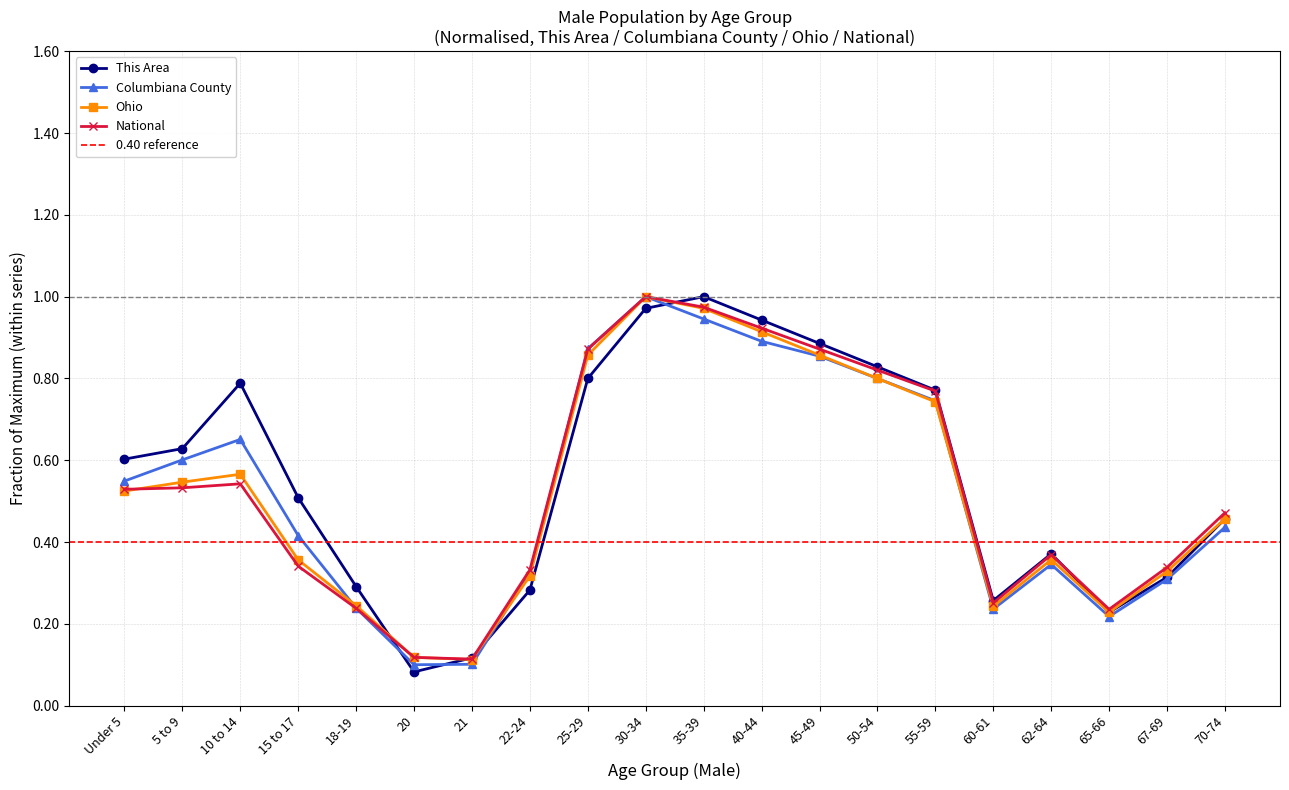

Where is Ohio nearest to the value 0?

21